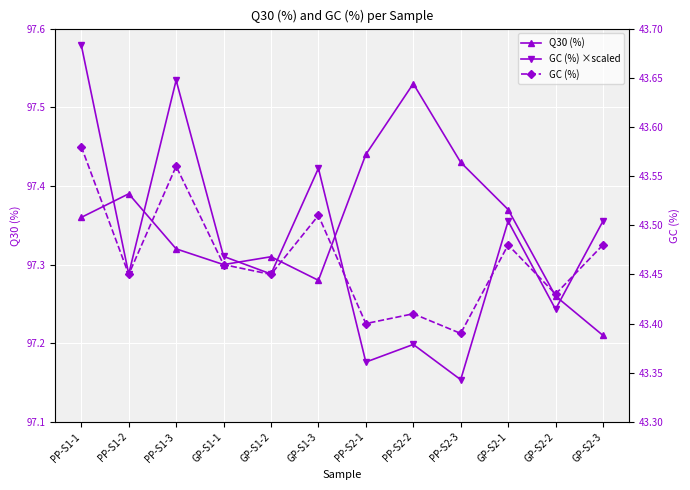

The value of GC (%) ×scaled at PP-S1-2 is 32.4. True or false?

False